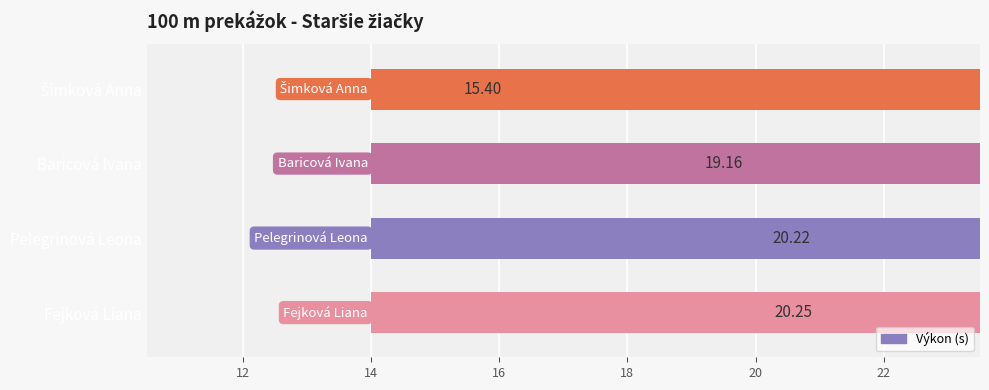

Is it true that the value at Baricová Ivana is 19.2?

True